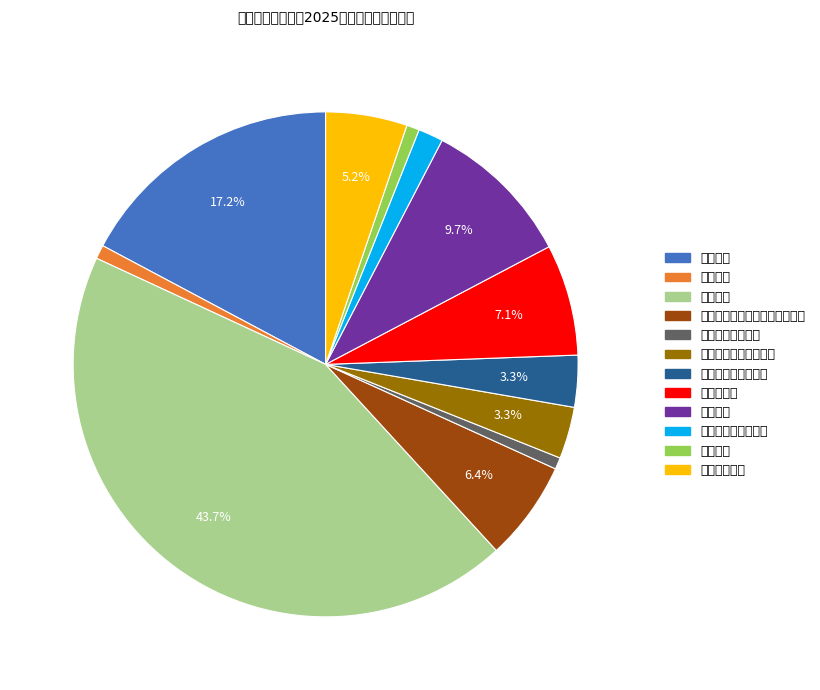

Is it true that 公务用车运行维护费 is 2% of the pie?

True